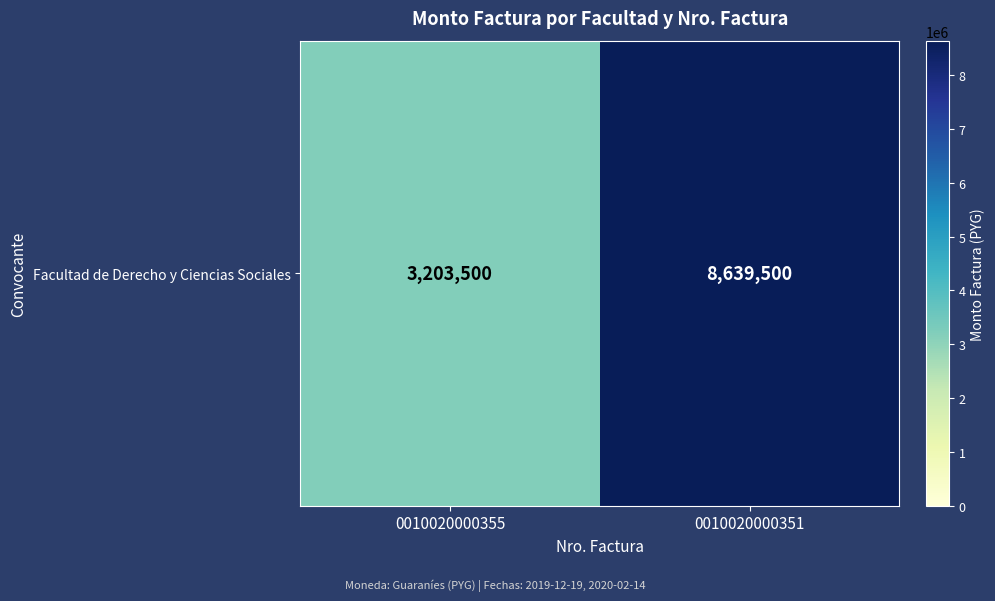

Which has a higher value, 0010020000351 or 0010020000355?

0010020000351